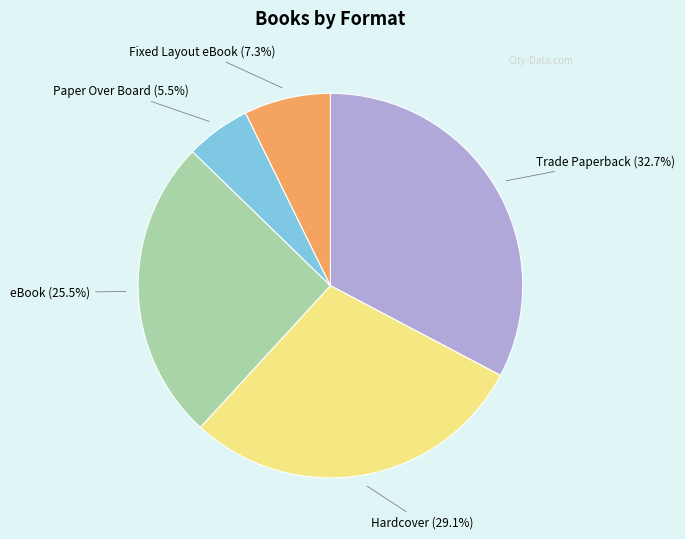

Does any single category account for the majority?

No